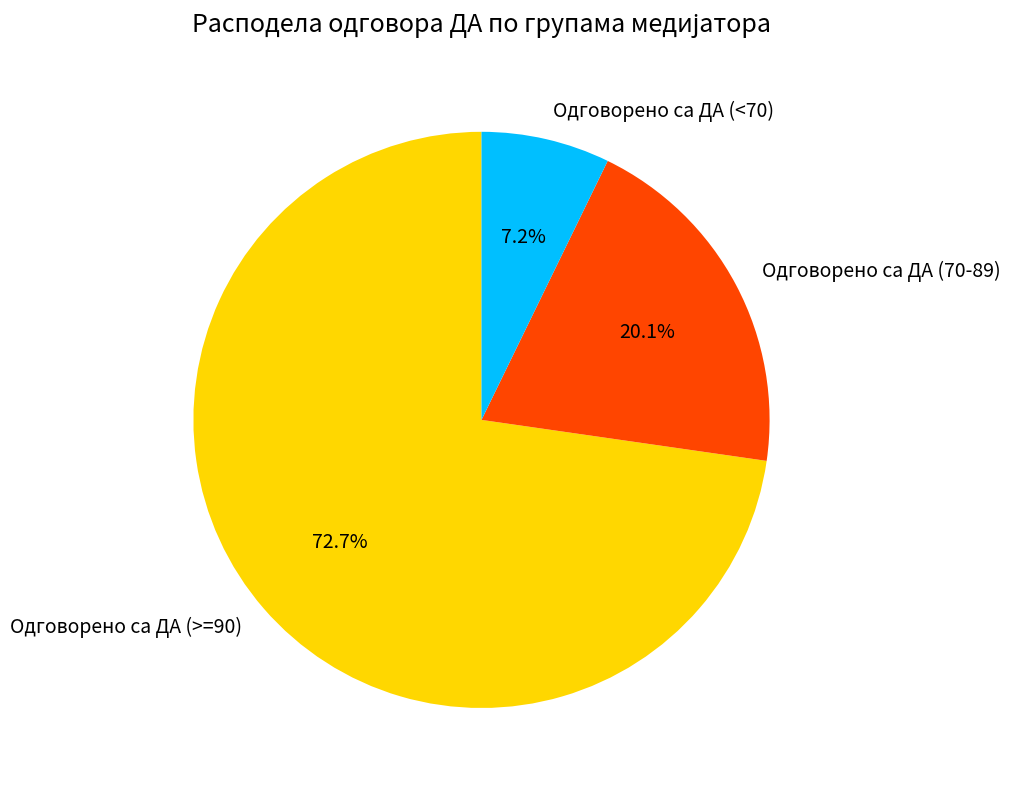

Does any single category account for the majority?

Yes